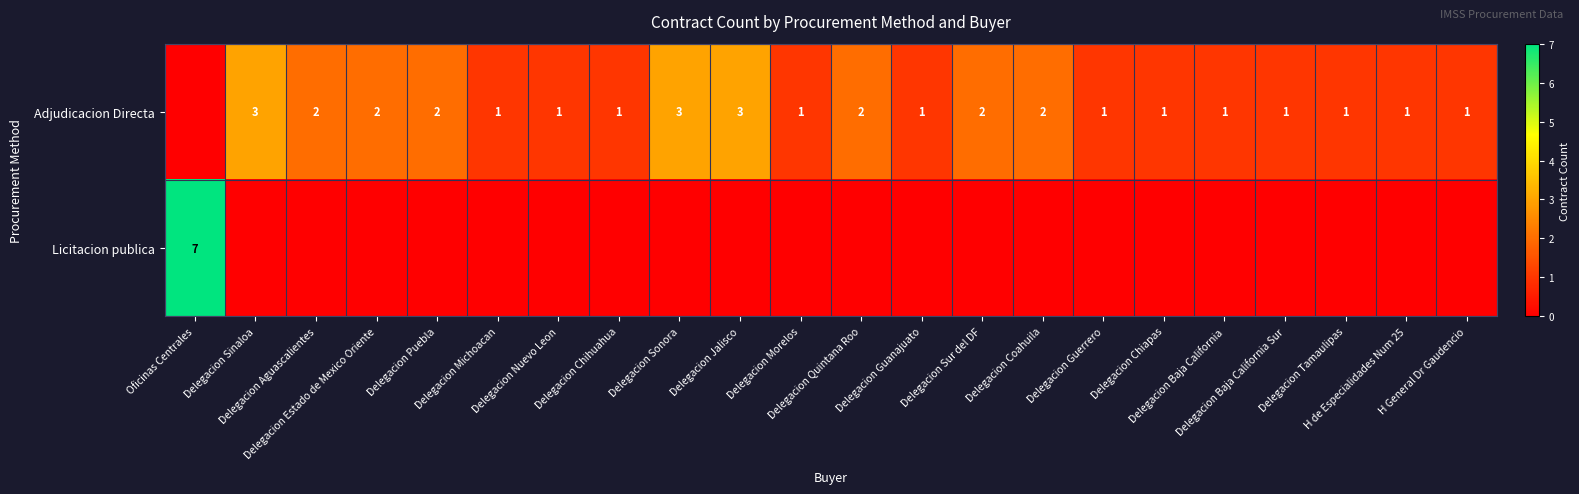

Rank the series by their maximum value, from highest to lowest.

Licitacion publica, Adjudicacion Directa